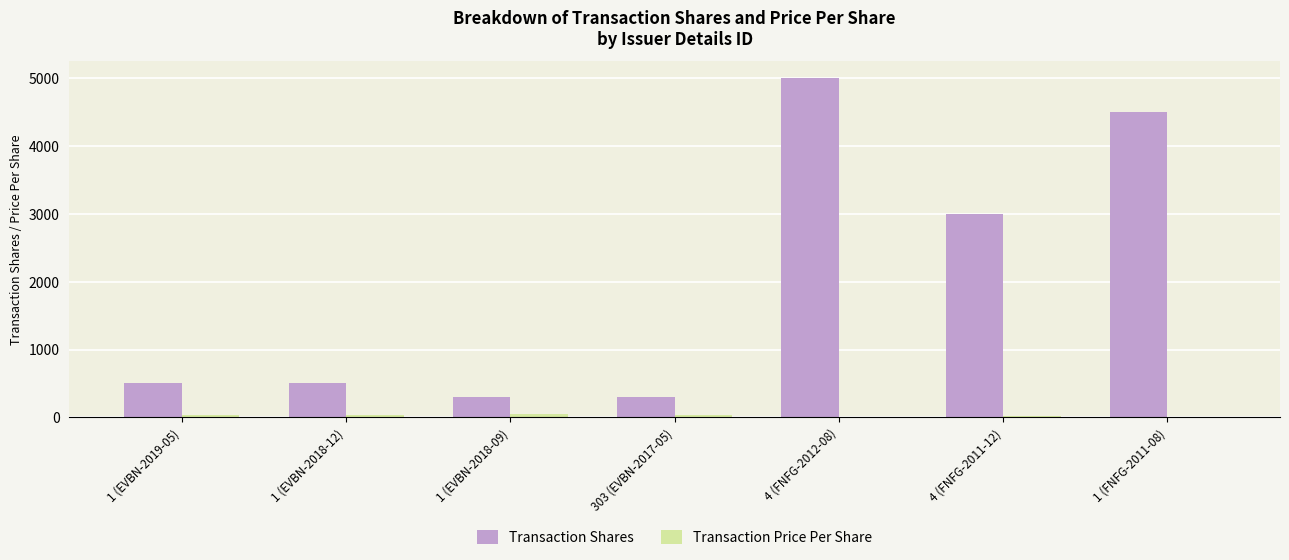

How many data points does each series have?

7